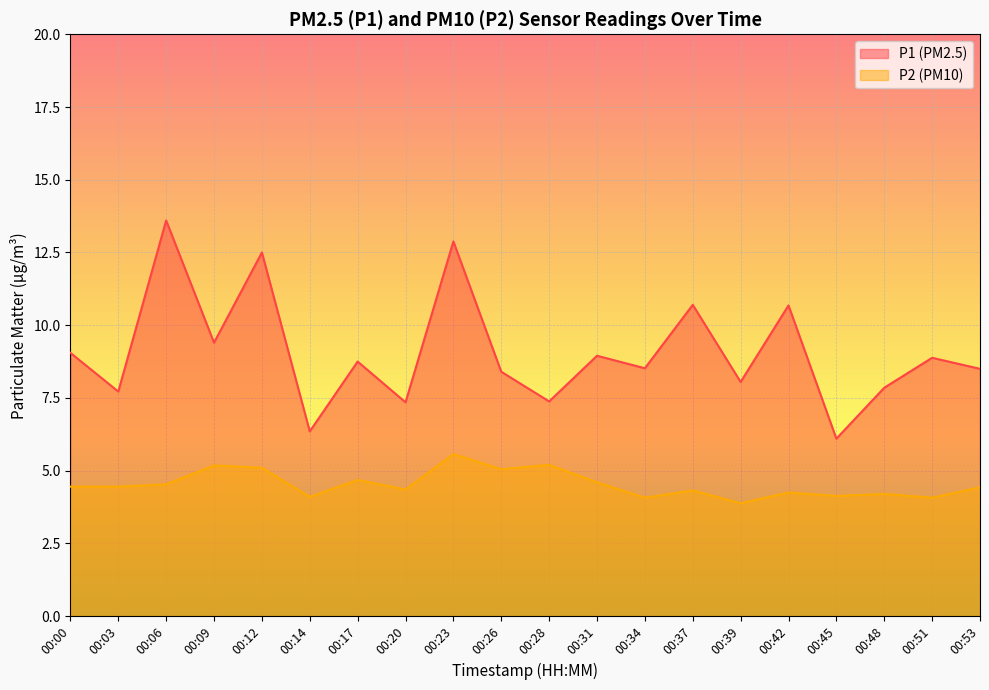

True or false: P1 and P2 cross at least once.

False